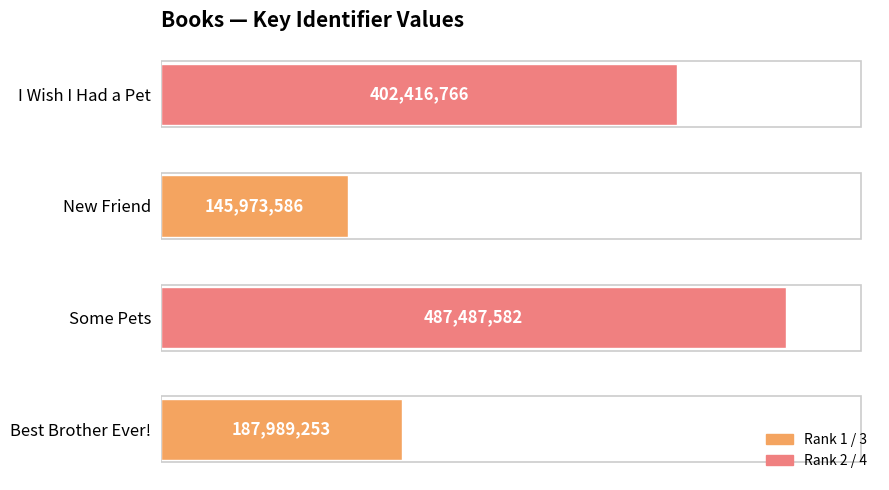

Is it true that the value at Some Pets is 487487582?

True